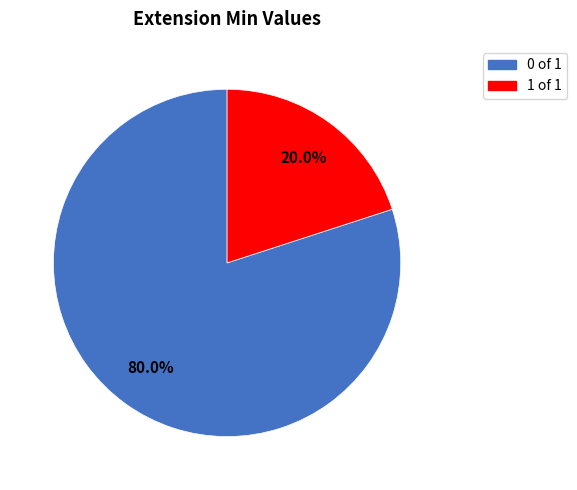

Is there a majority slice in this chart?

Yes